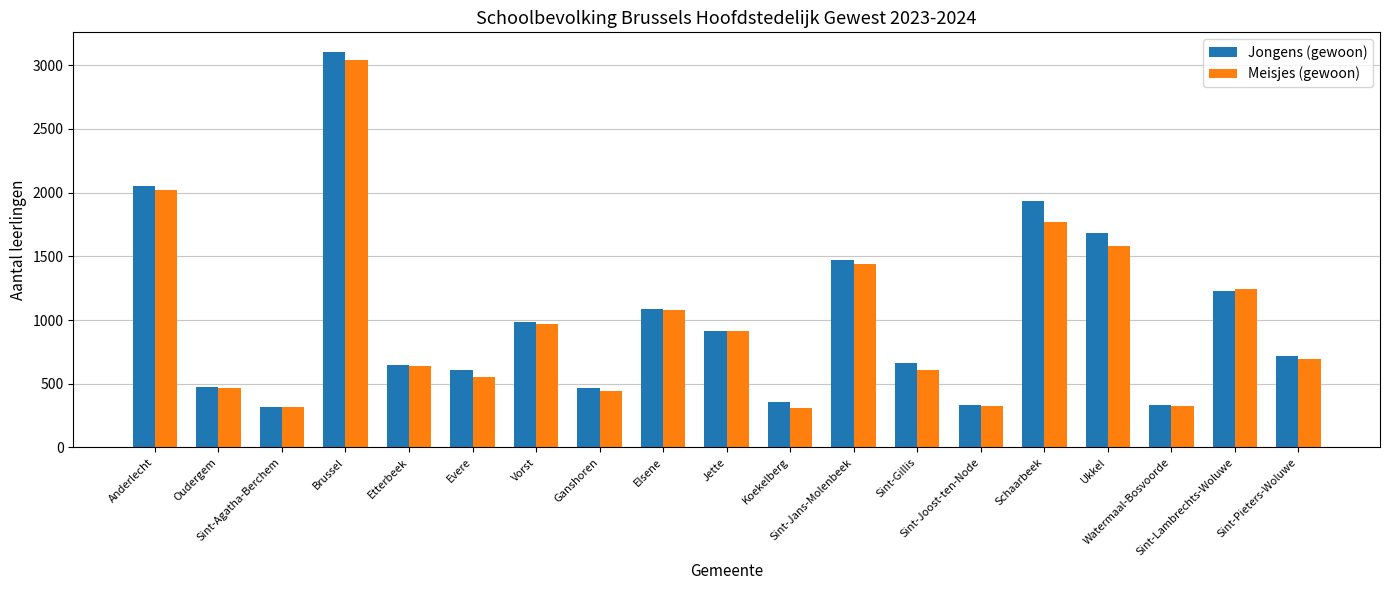

What is the difference between the maximum and minimum values in the Meisjes (gewoon) series?

2733